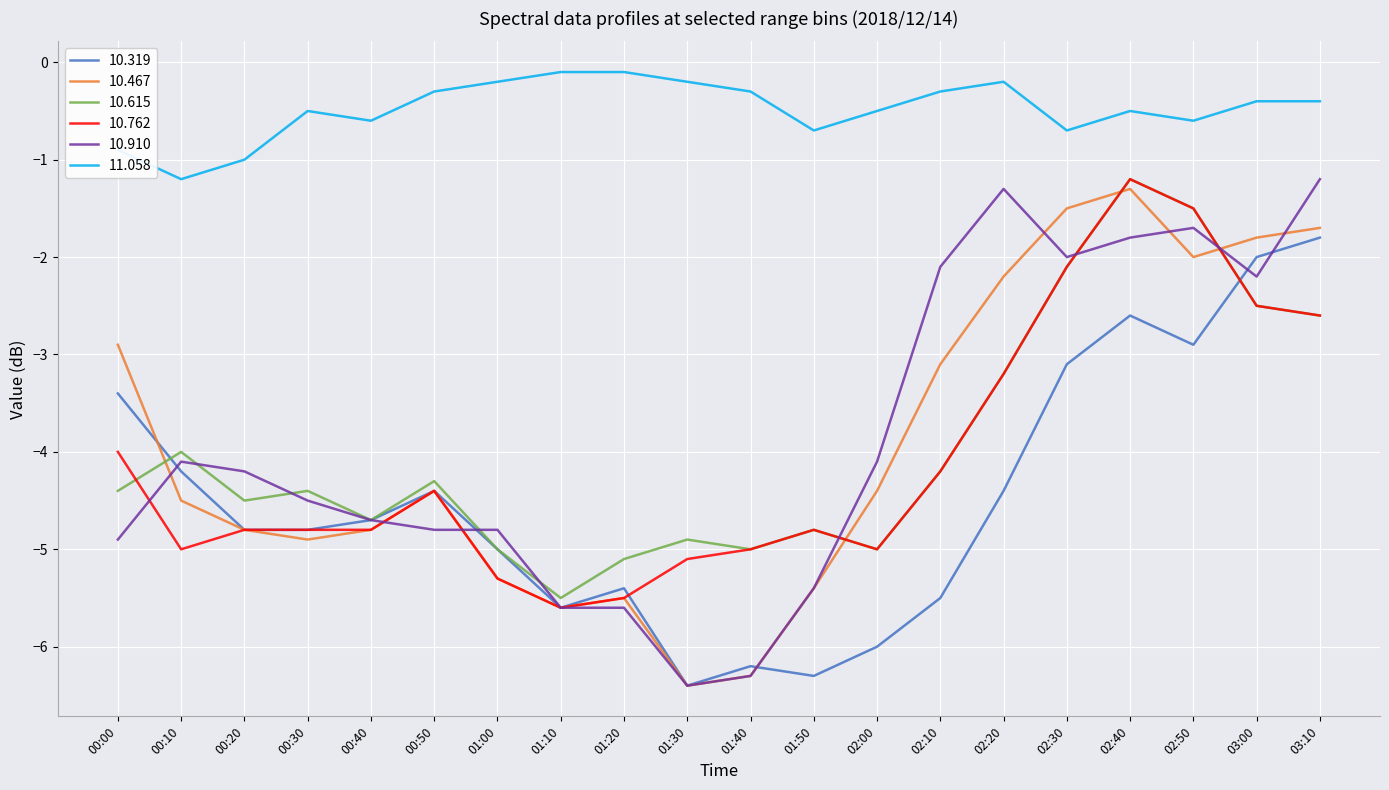

True or false: 11.058 and 10.615 intersect in this chart.

False